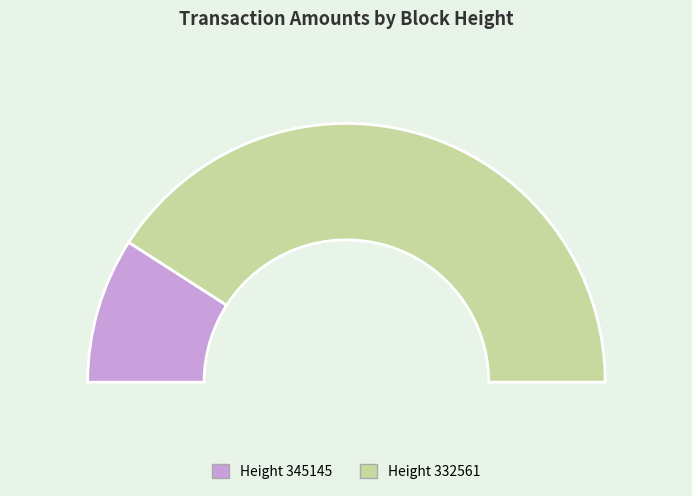

Is it true that 345145 is 18% of the pie?

True